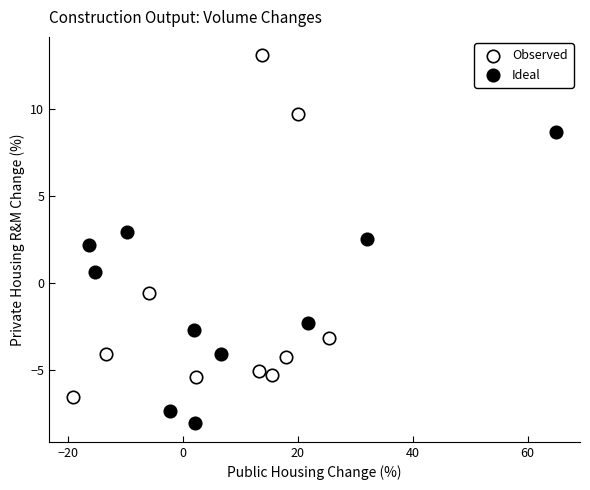

Which series contains the lowest Y value?

Ideal